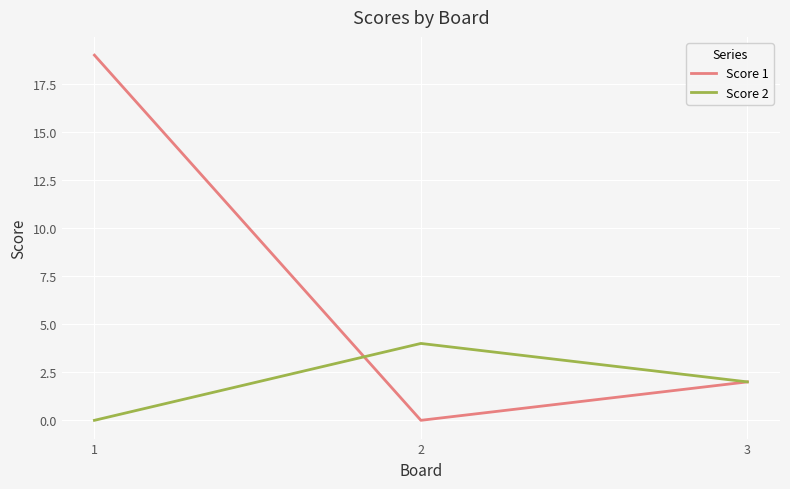

The Score 2 series shows 2 at 2. True or false?

False